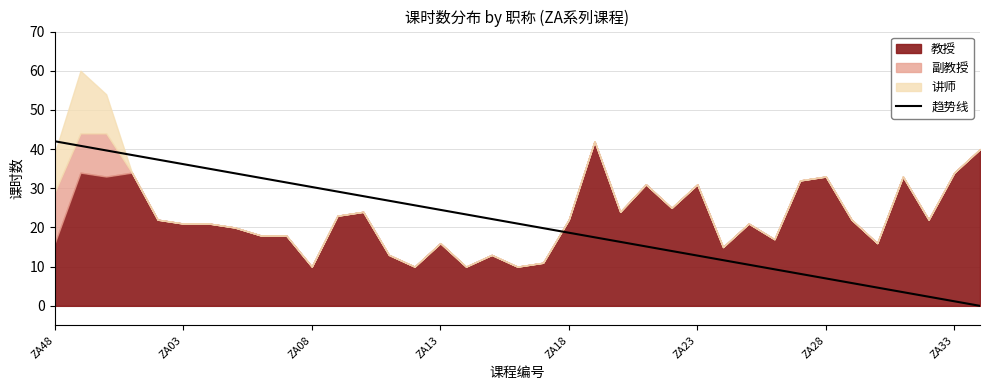

What is the highest value of the 趋势线 series?

42.0